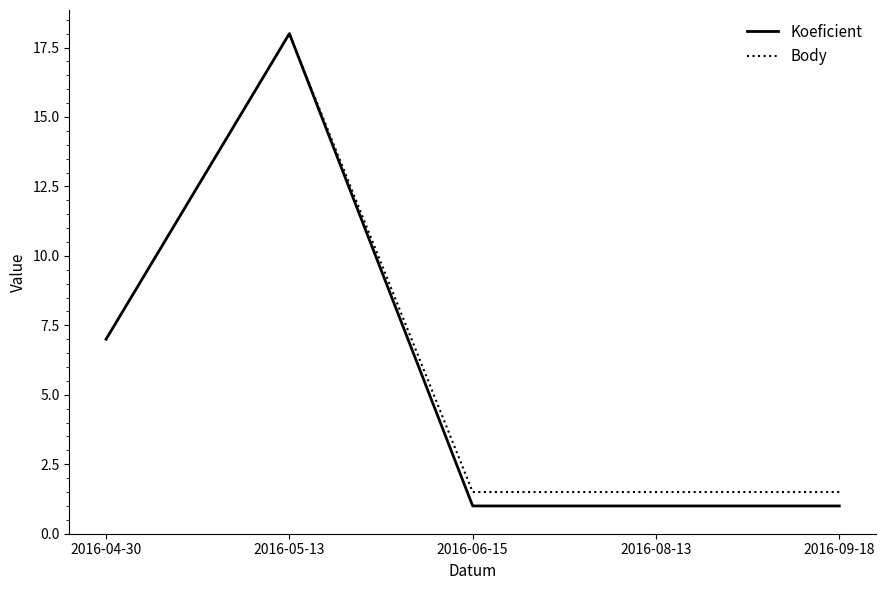

At which label is Body closest to 9?

2016-04-30